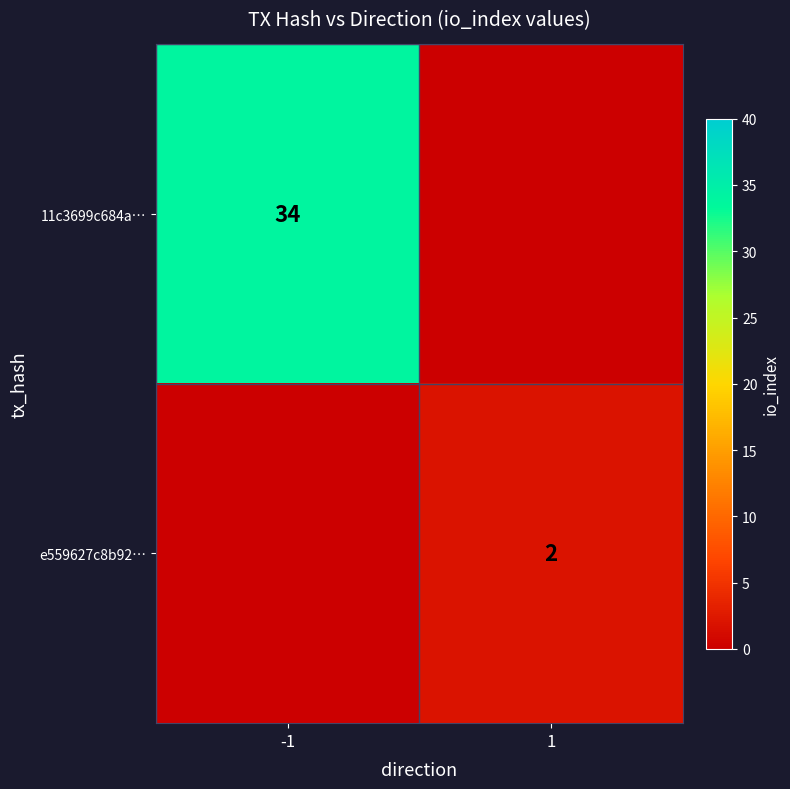

True or false: 11c3699c684a… has a value of 34 at -1.

True